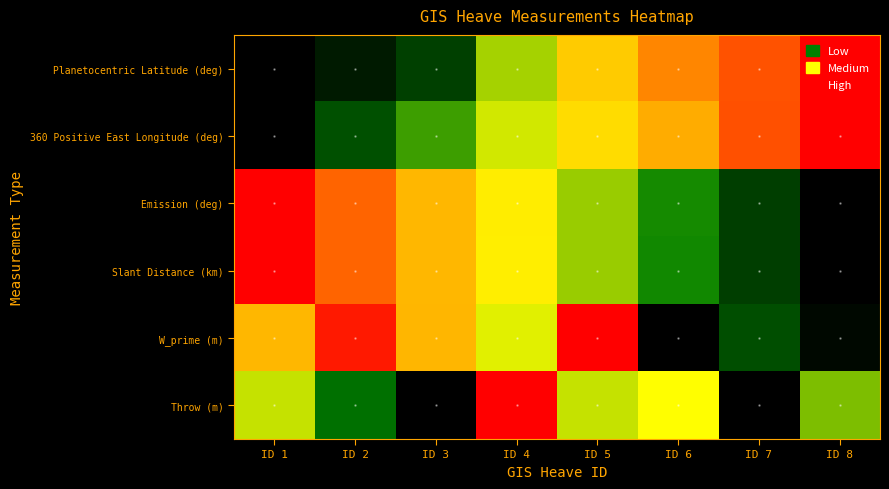

Reading right to left, what are all the values shown in this chart?

Planetocentric Latitude (deg): ID 8=1.0	ID 7=0.9	ID 6=0.8	ID 5=0.6	ID 4=0.4	ID 3=0.1	ID 2=0.1	ID 1=0.0
360 Positive East Longitude (deg): ID 8=1.0	ID 7=0.9	ID 6=0.7	ID 5=0.6	ID 4=0.5	ID 3=0.3	ID 2=0.2	ID 1=0.0
Emission (deg): ID 8=0.0	ID 7=0.1	ID 6=0.3	ID 5=0.4	ID 4=0.5	ID 3=0.7	ID 2=0.8	ID 1=1.0
Slant Distance (km): ID 8=0.0	ID 7=0.1	ID 6=0.3	ID 5=0.4	ID 4=0.5	ID 3=0.7	ID 2=0.8	ID 1=1.0
W_prime (m): ID 8=0.0	ID 7=0.2	ID 6=0.0	ID 5=1.0	ID 4=0.5	ID 3=0.7	ID 2=1.0	ID 1=0.7
Throw (m): ID 8=0.4	ID 7=0.0	ID 6=0.5	ID 5=0.4	ID 4=1.0	ID 3=0.0	ID 2=0.2	ID 1=0.4